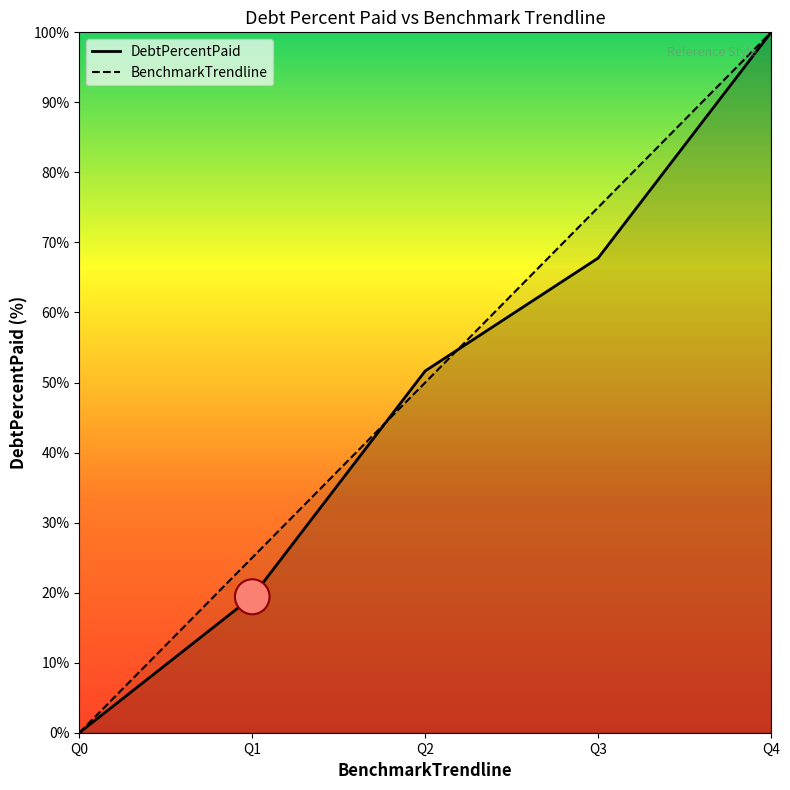

Rank the series at Q1 from lowest to highest value.

DebtPercentPaid, BenchmarkTrendline